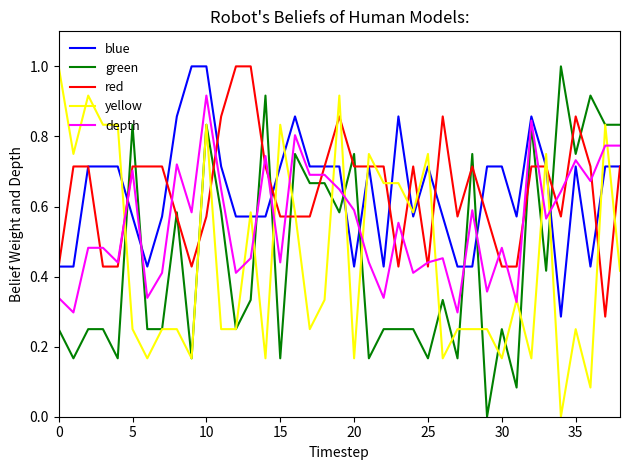

What is the maximum value for blue?

1.0